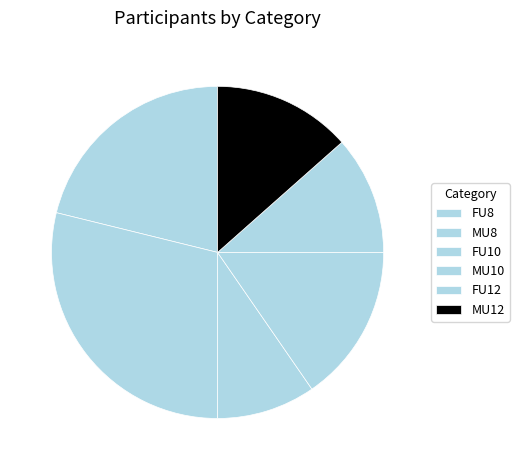

What is the ratio of the value at FU8 to the value at MU8?

0.7